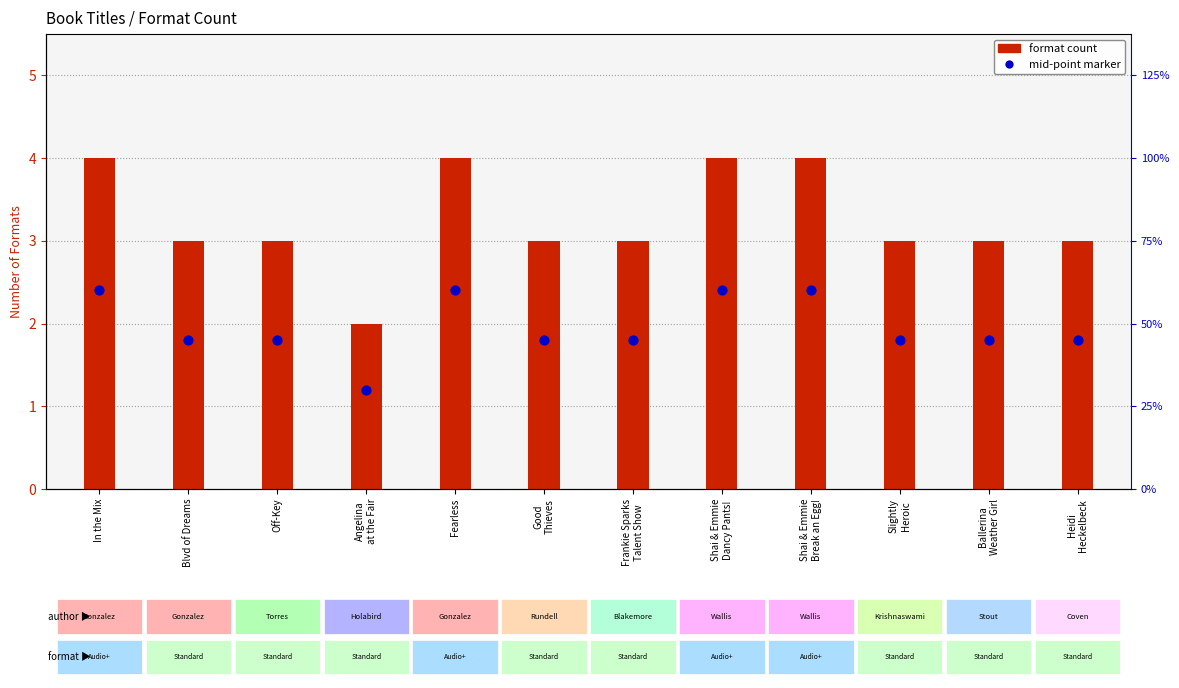

Which series contains the highest Y value?

format count